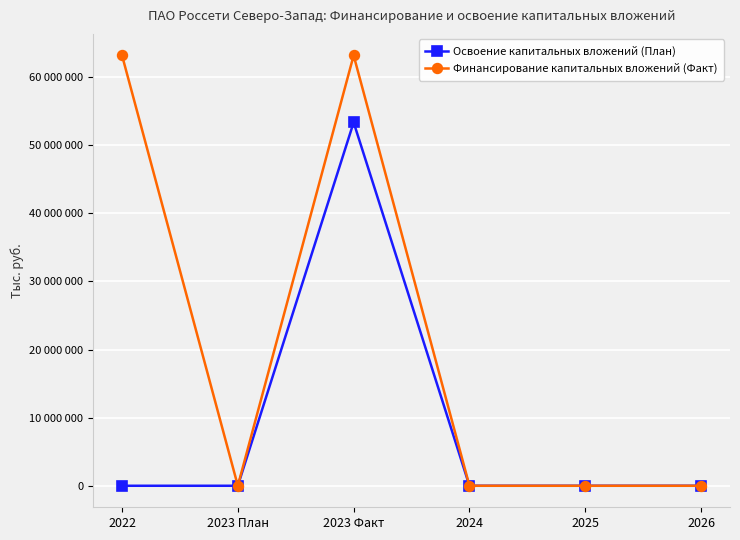

Is this an area chart (filled region under the line)?

No